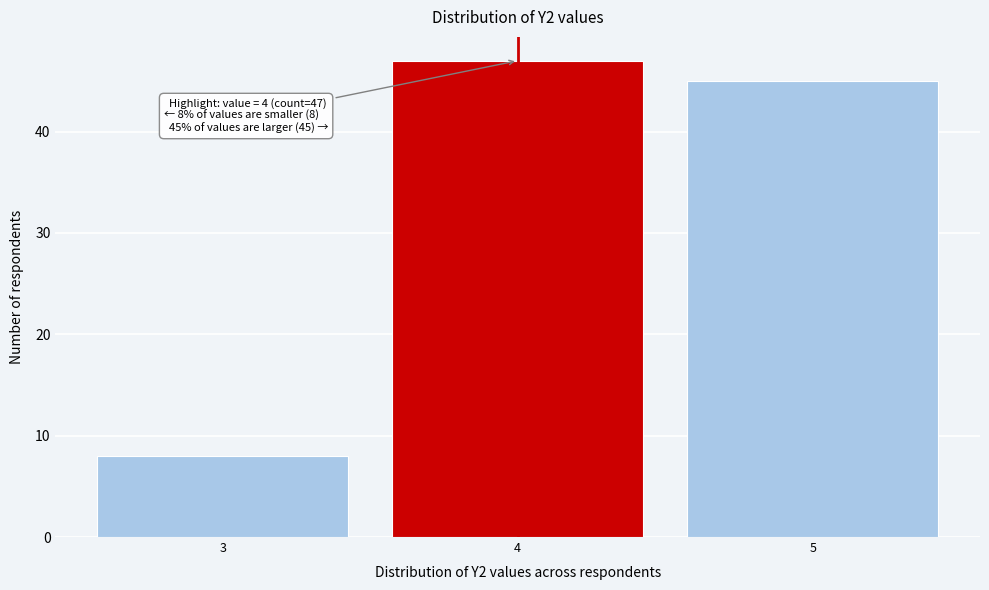

Over which range of the x-axis is the bar tallest?

3.5 to 4.5